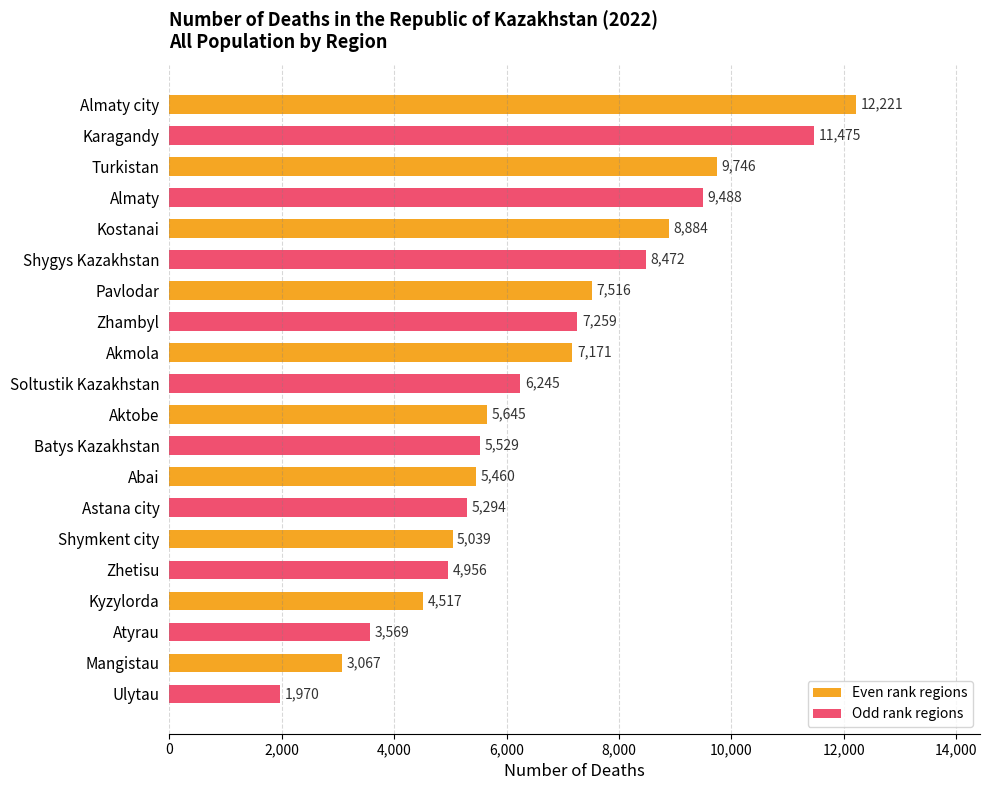

List the labels in order of value, largest first.

Almaty city, Karagandy, Turkistan, Almaty, Kostanai, Shygys Kazakhstan, Pavlodar, Zhambyl, Akmola, Soltustik Kazakhstan, Aktobe, Batys Kazakhstan, Abai, Astana city, Shymkent city, Zhetisu, Kyzylorda, Atyrau, Mangistau, Ulytau